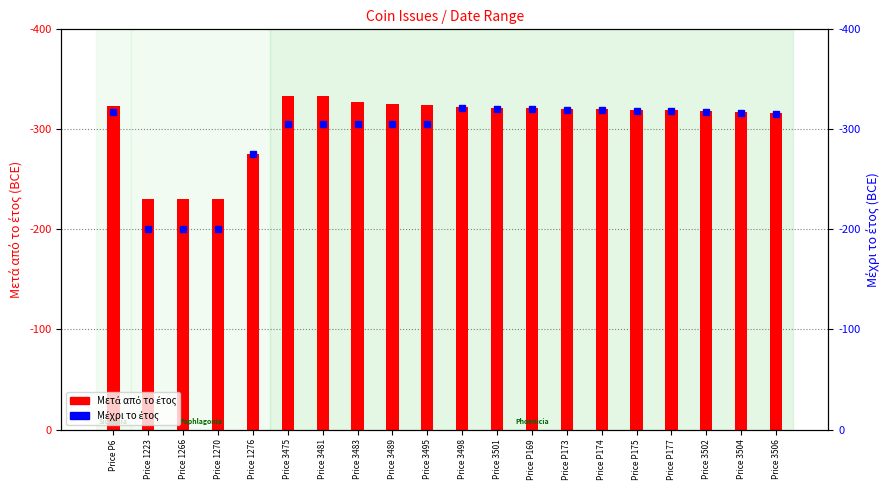

Count the number of categories in the chart.

20